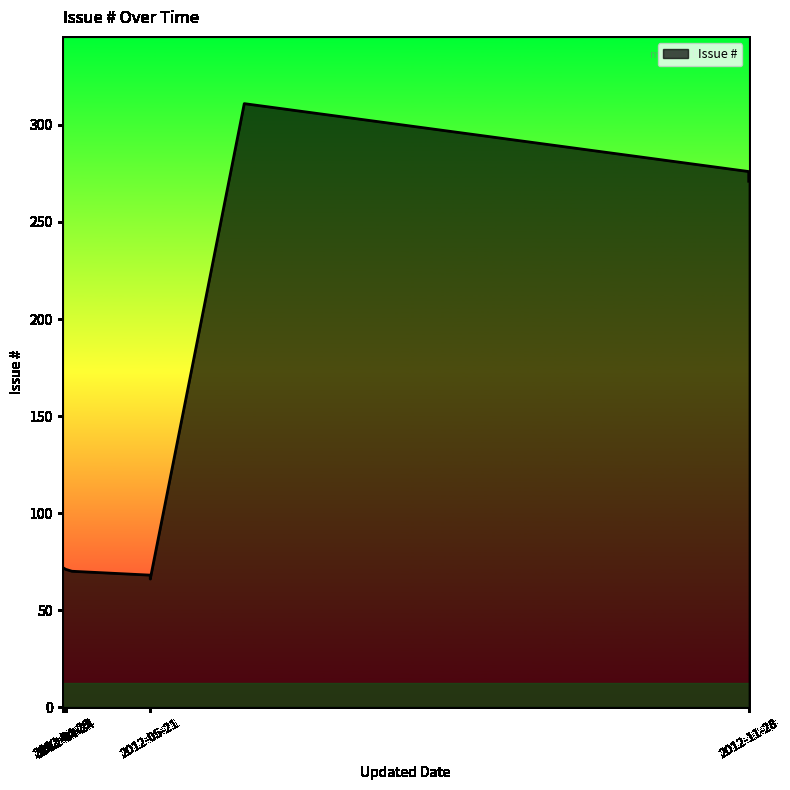

What is the greatest value displayed?

314